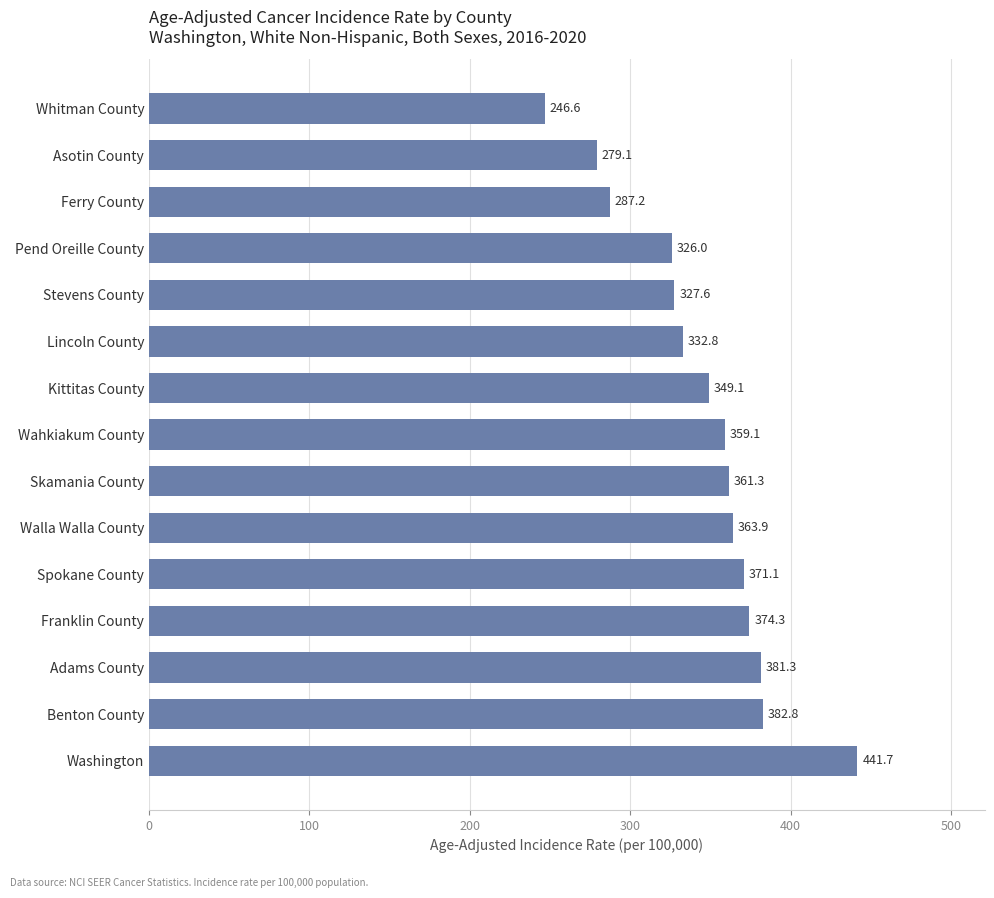

What is the sum of all values?

5183.9